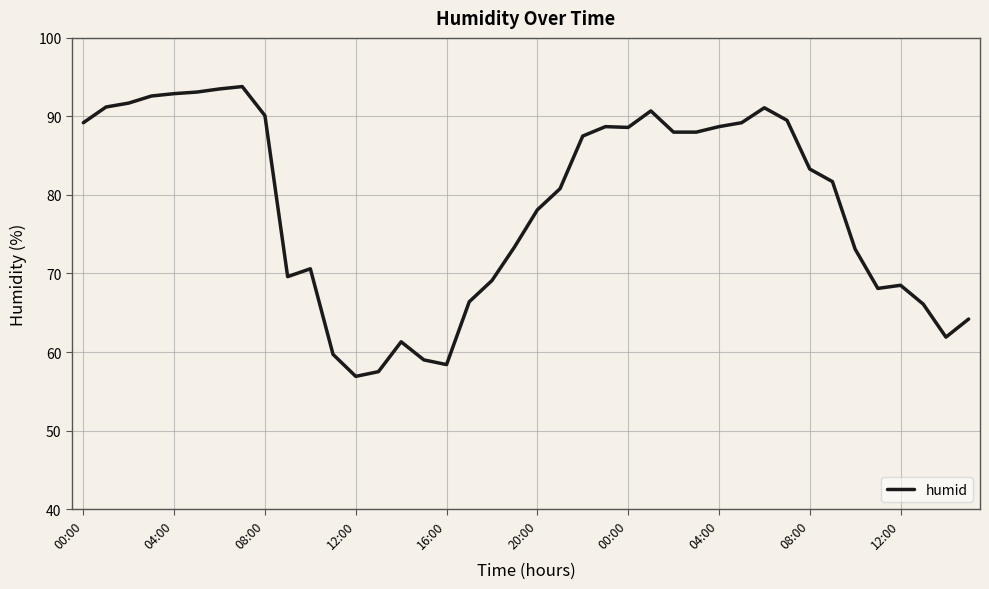

What is the minimum value shown in the chart?

56.9